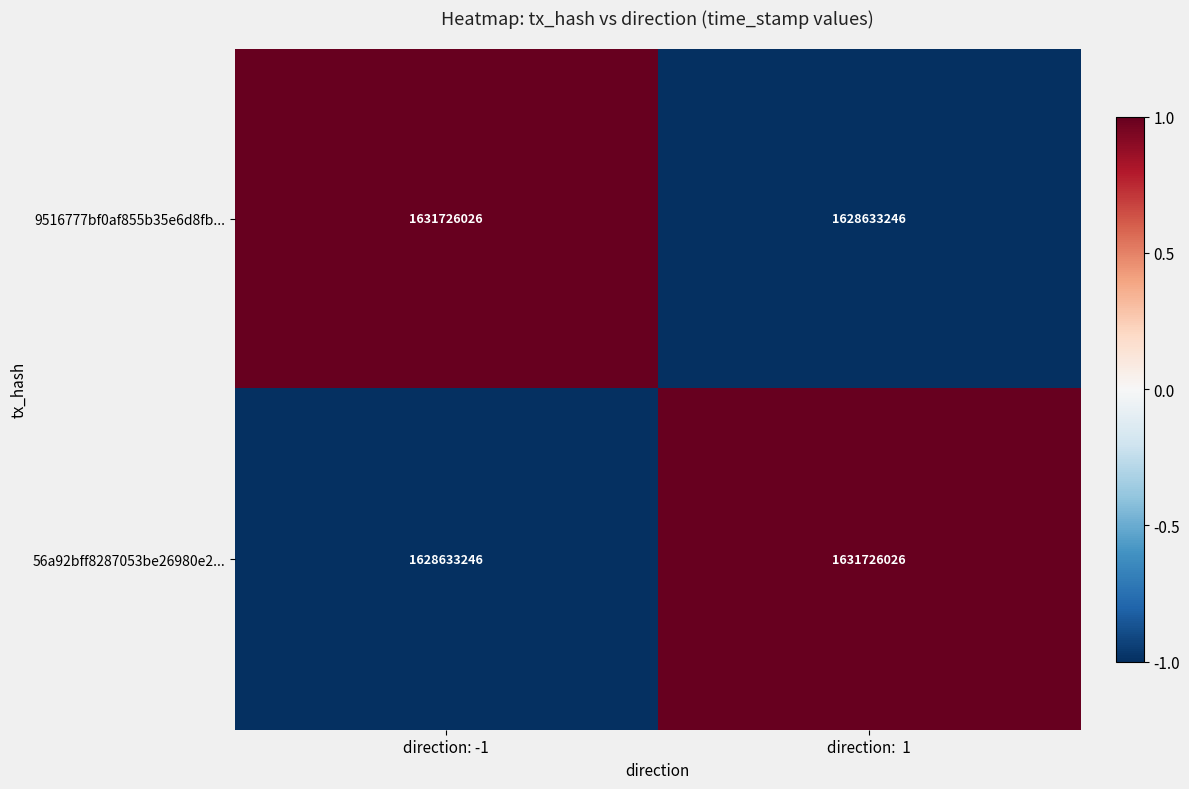

Which category has the lowest value in the 9516777bf0af855b35e6d8fb... series?

direction:  1